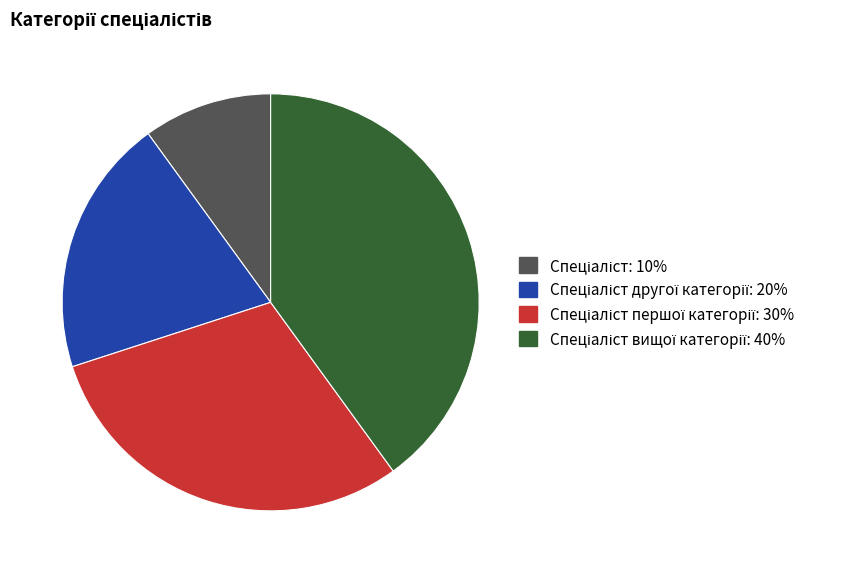

Is there a majority slice in this chart?

No